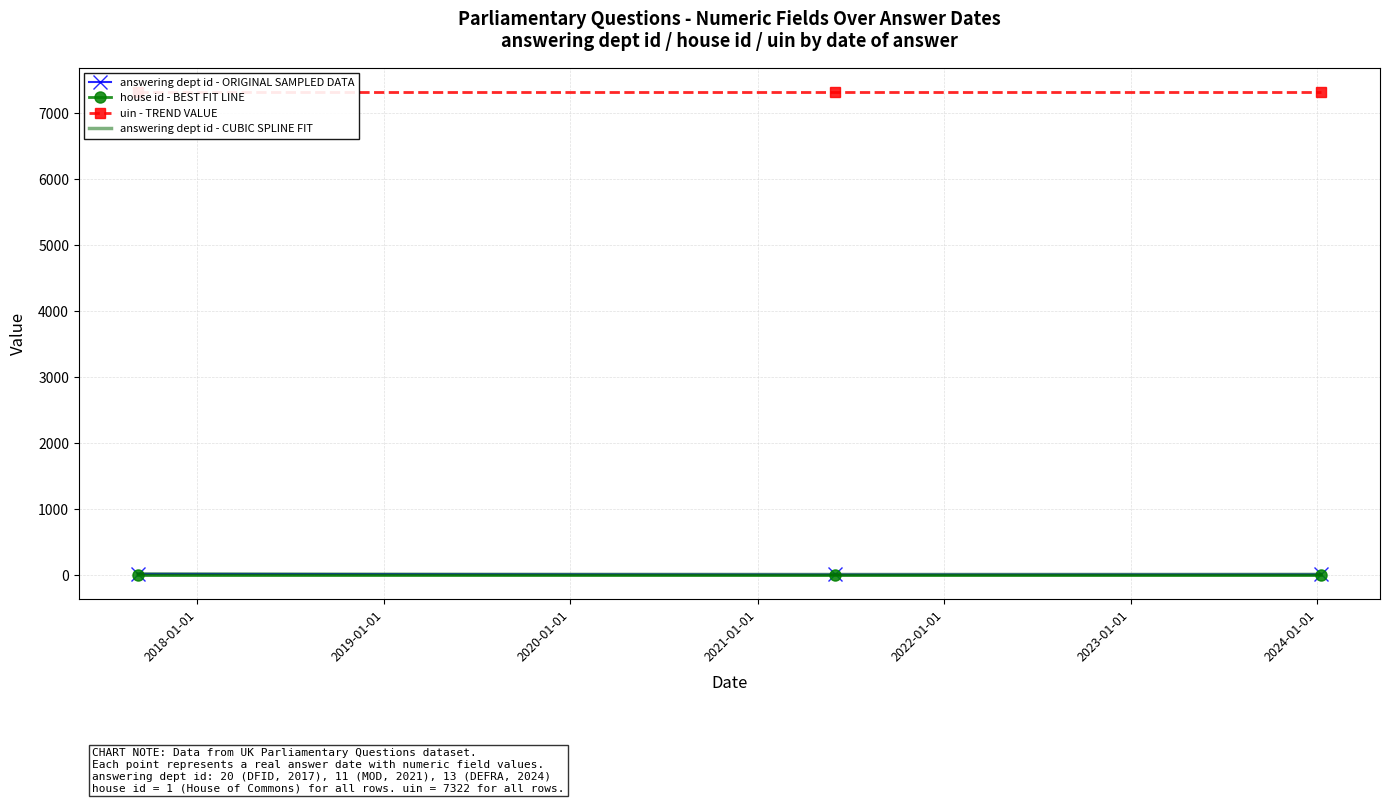

What value does the house id series have at 2024-01-08?

1